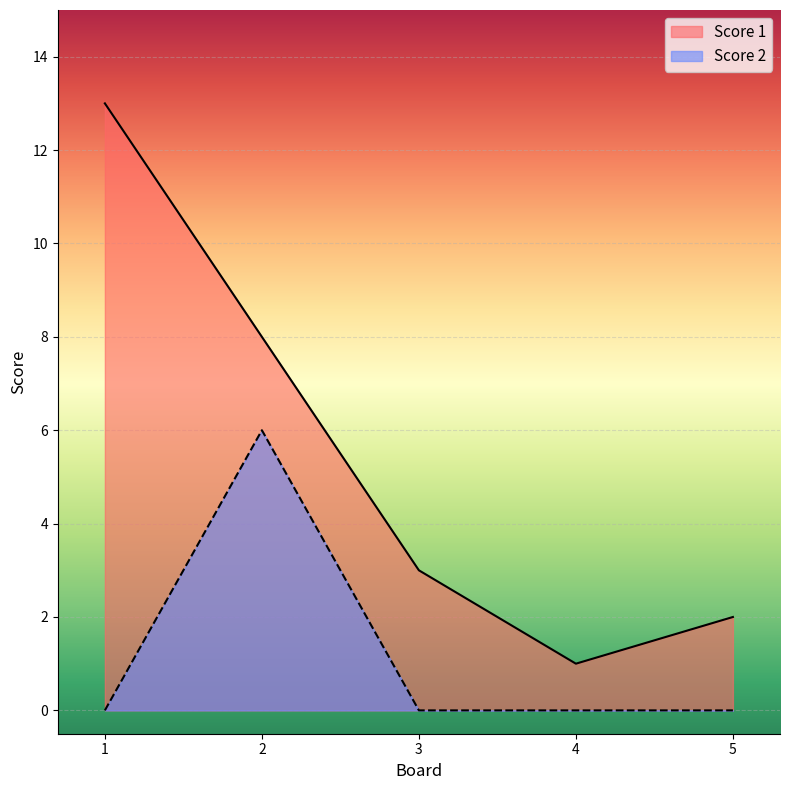

List the series in order of their overall mean, lowest first.

Score 2, Score 1